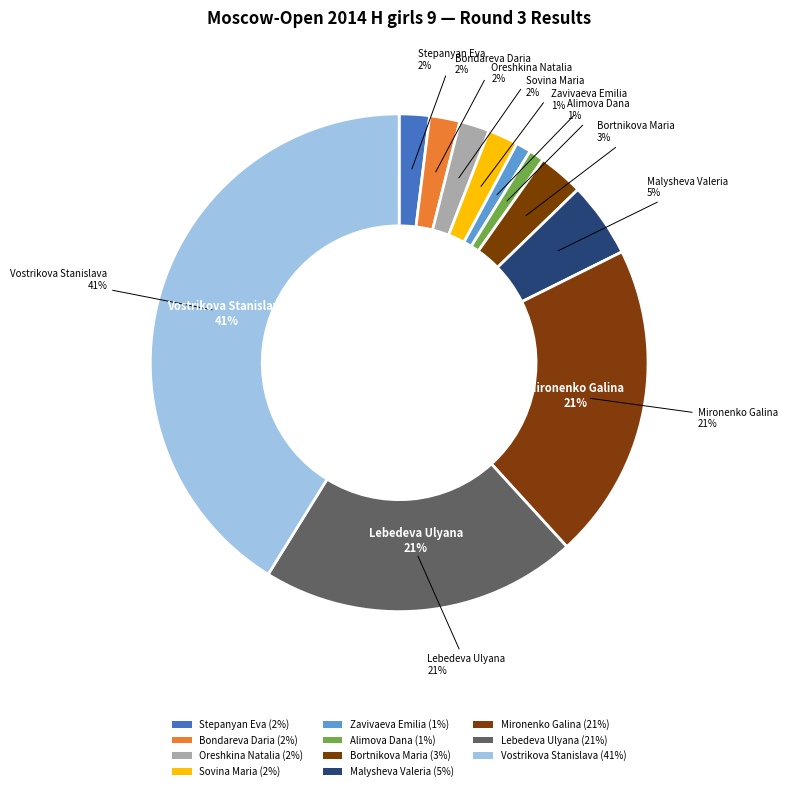

How many segments does this pie chart have?

11